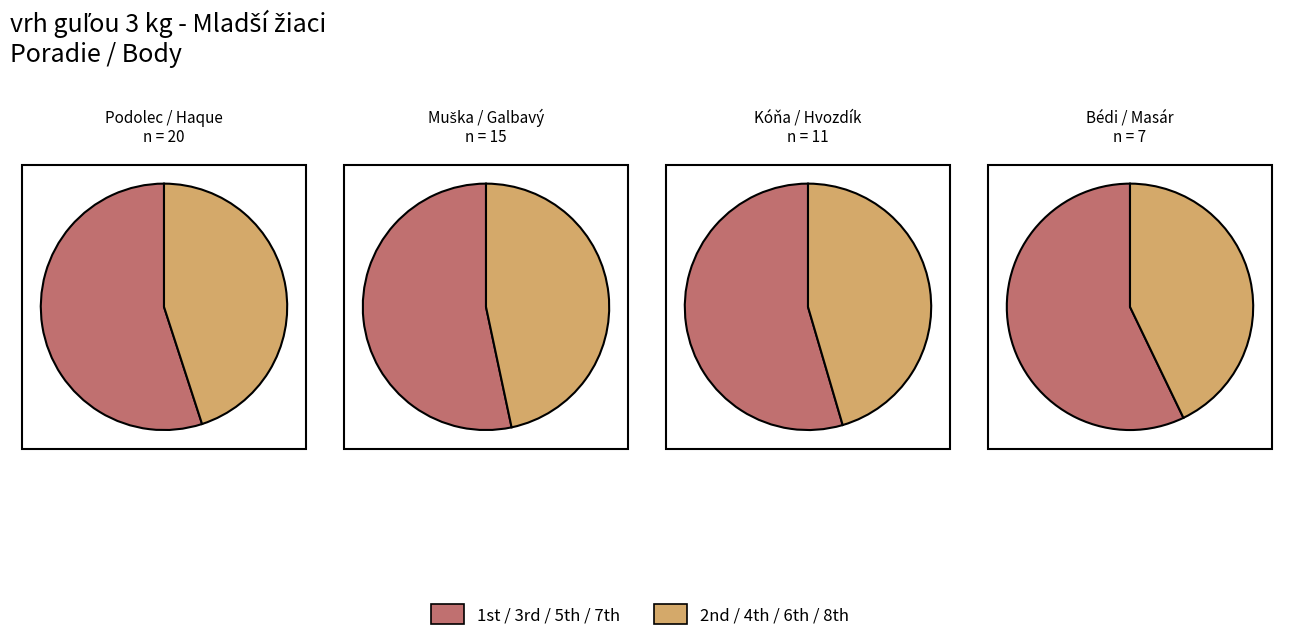

Combined, do Galbavý Sebastián and Haque Jean Pierre account for over 50%?

No